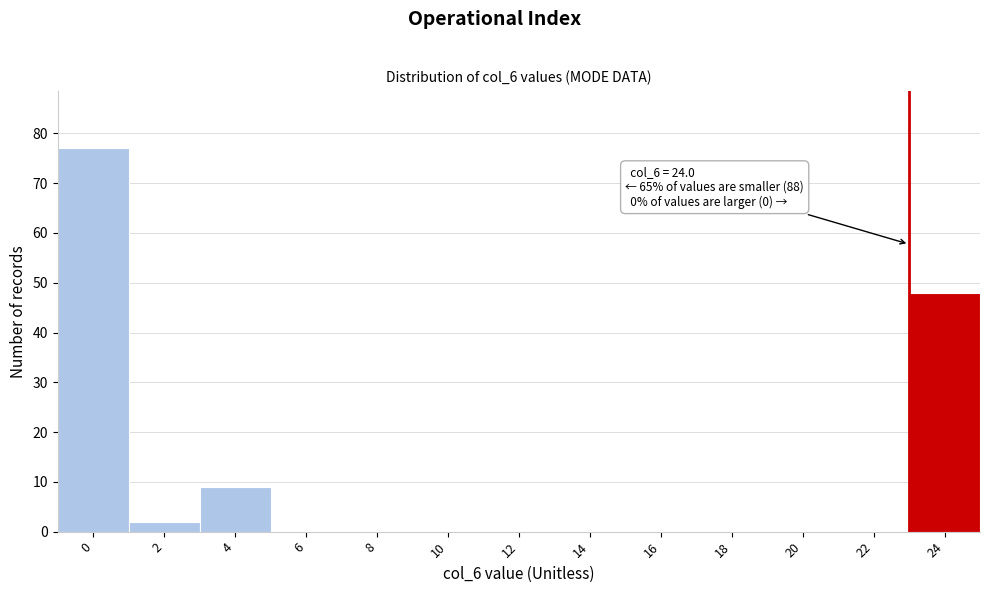

Reading left to right, extract all data points from this chart.

0=77	2=2	4=9	6=0	8=0	10=0	12=0	14=0	16=0	18=0	20=0	22=0	24=48